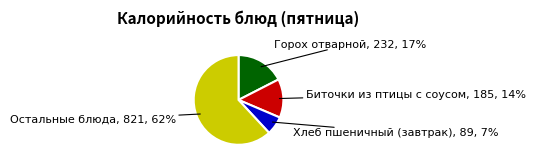

To the nearest percent, what is the average slice percentage?

25%